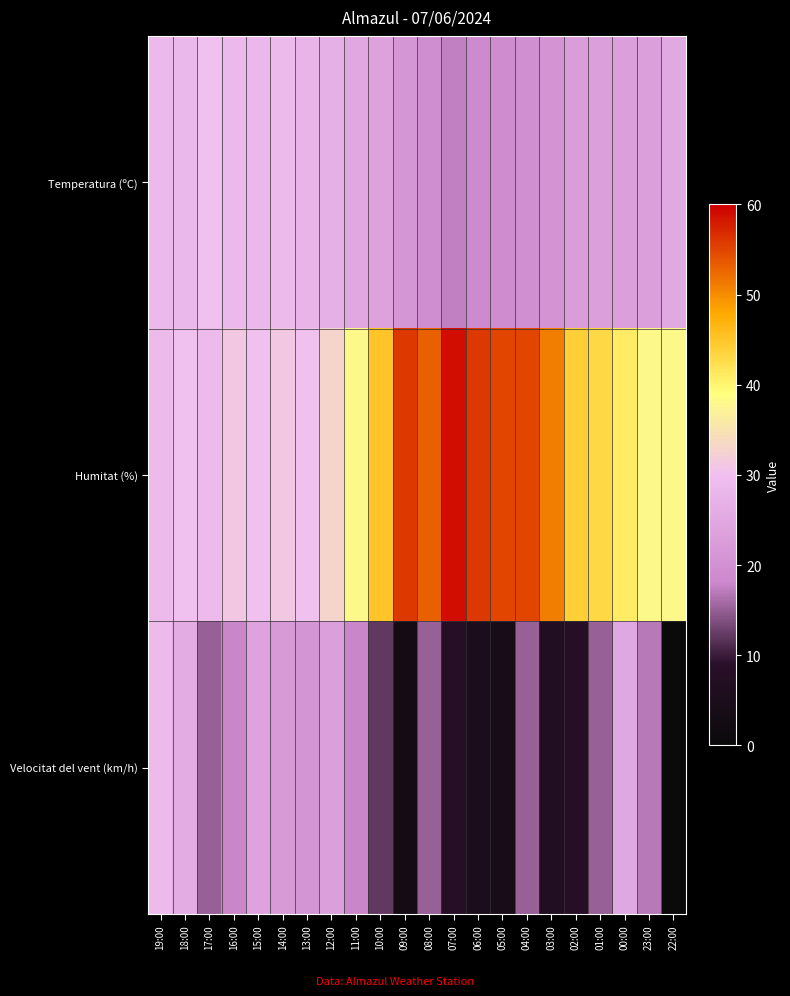

Which has a higher value, 02:00 or 15:00?

15:00